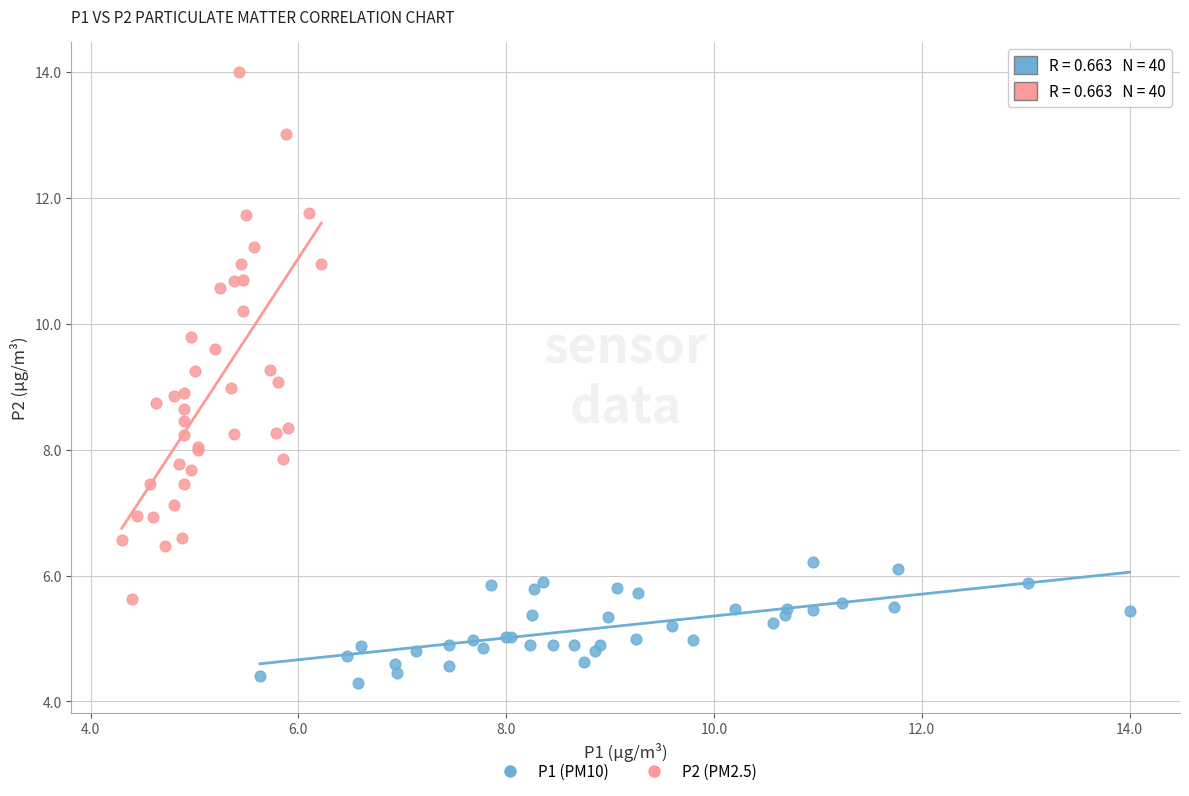

Which series has the widest spread of Y values?

P2 (PM2.5)